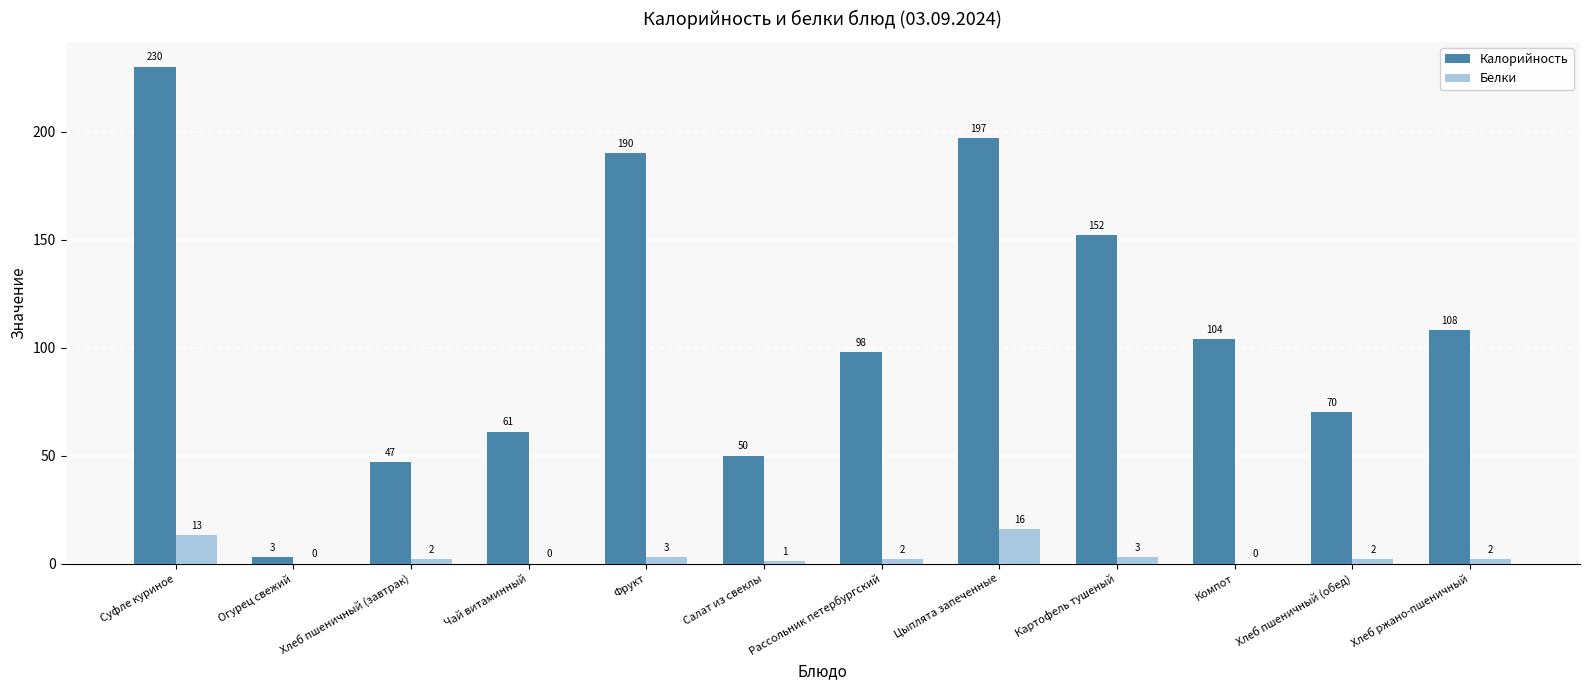

Between Картофель тушеный and Хлеб пшеничный (обед), which series saw the biggest shift?

Калорийность